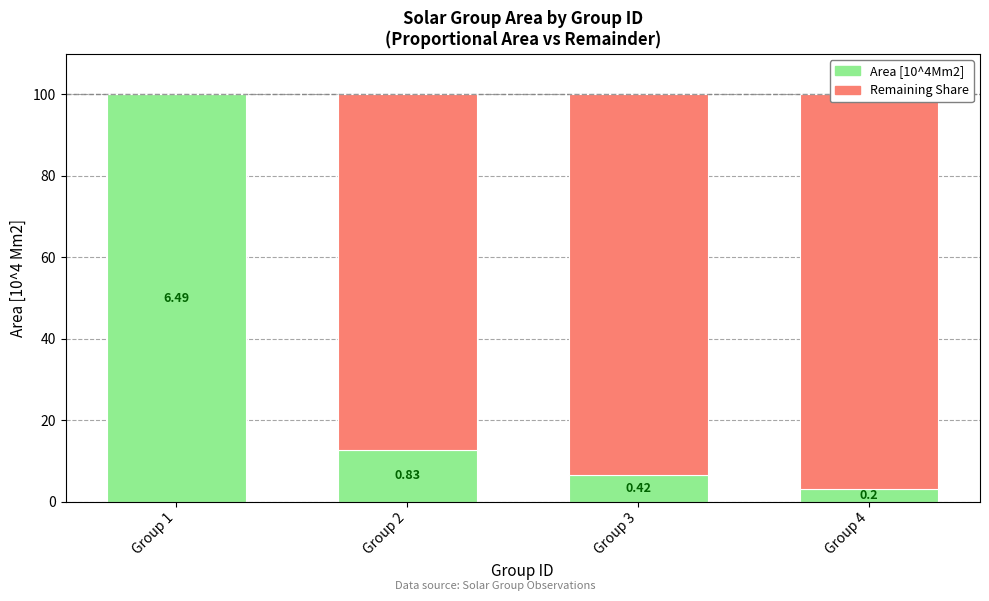

Reading right to left, transcribe all the data shown in this chart.

Area [10^4Mm2]: 3.1	6.5	12.8	100.0
Remaining Share: 96.9	93.5	87.2	0.0